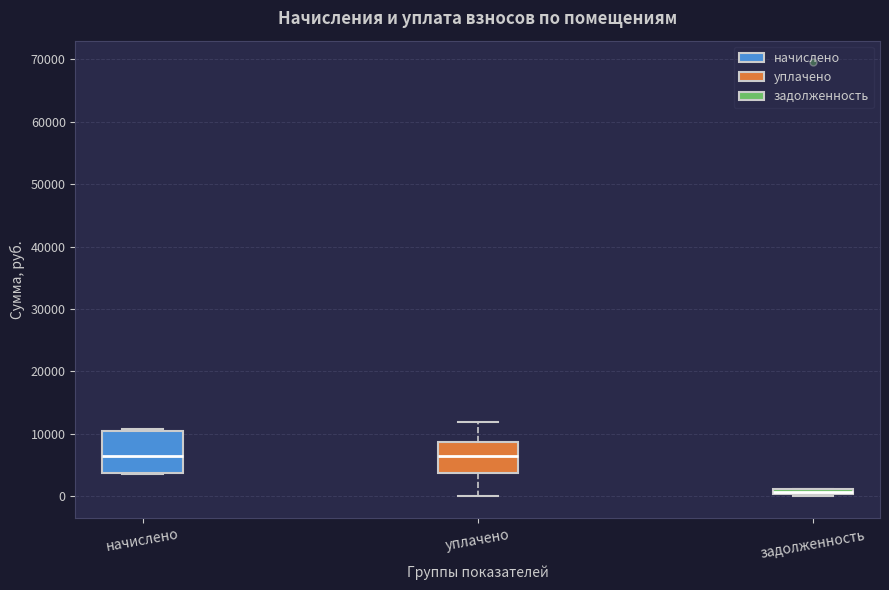

Which box is the tallest, from its lower edge to its upper edge?

начислено